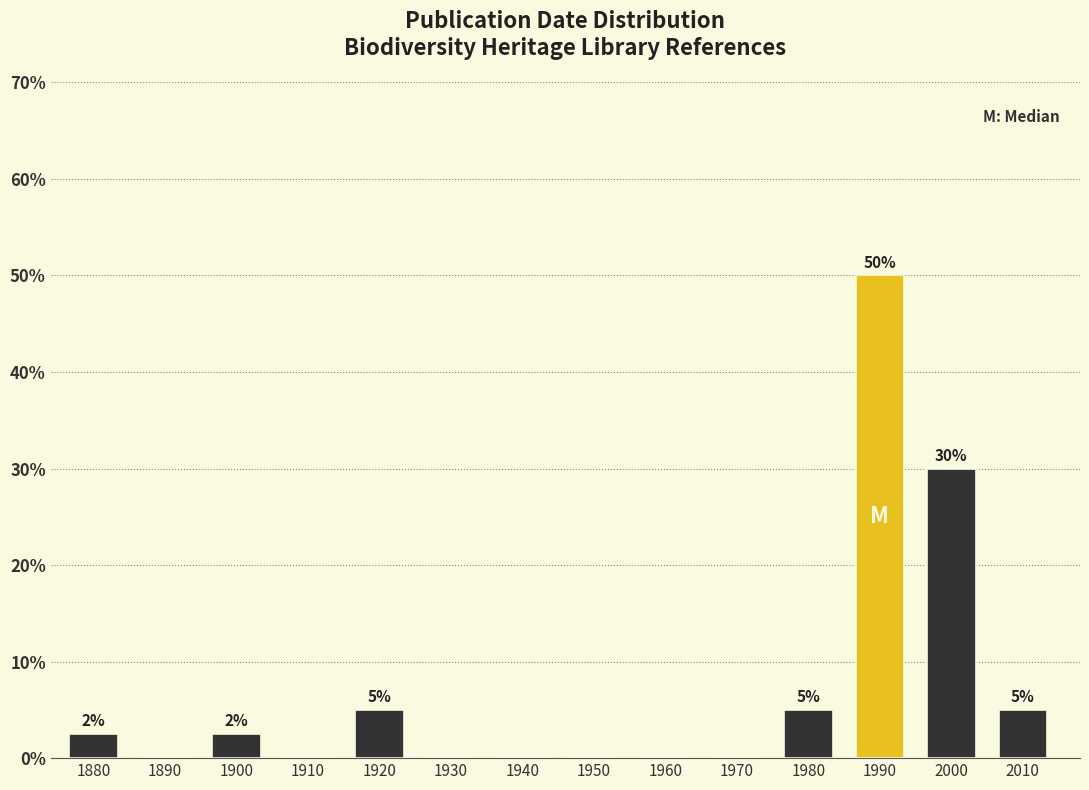

True or false: the data shows 50.0 at 1990.

True